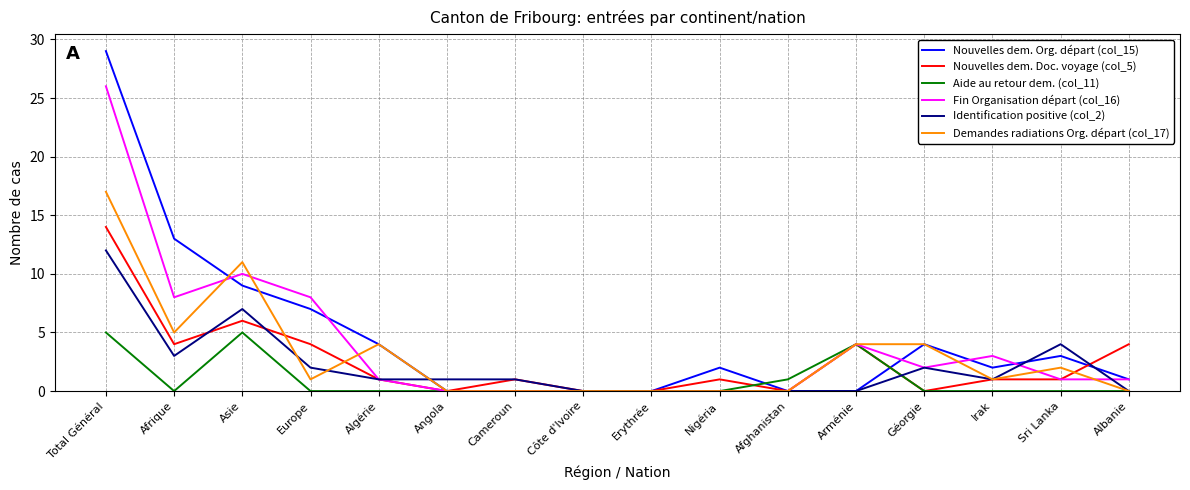

Rank the series by their maximum value, from lowest to highest.

Aide au retour dem. (col_11), Identification positive (col_2), Nouvelles dem. Doc. voyage (col_5), Demandes radiations Org. départ (col_17), Fin Organisation départ (col_16), Nouvelles dem. Org. départ (col_15)